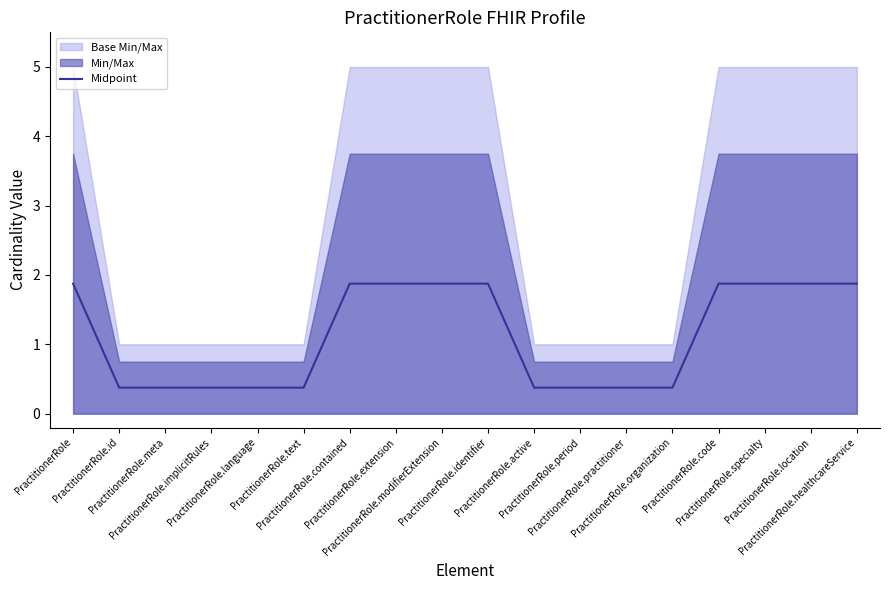

Reading left to right, transcribe all the data shown in this chart.

PractitionerRole=1.9	PractitionerRole.id=0.4	PractitionerRole.meta=0.4	PractitionerRole.implicitRules=0.4	PractitionerRole.language=0.4	PractitionerRole.text=0.4	PractitionerRole.contained=1.9	PractitionerRole.extension=1.9	PractitionerRole.modifierExtension=1.9	PractitionerRole.identifier=1.9	PractitionerRole.active=0.4	PractitionerRole.period=0.4	PractitionerRole.practitioner=0.4	PractitionerRole.organization=0.4	PractitionerRole.code=1.9	PractitionerRole.specialty=1.9	PractitionerRole.location=1.9	PractitionerRole.healthcareService=1.9